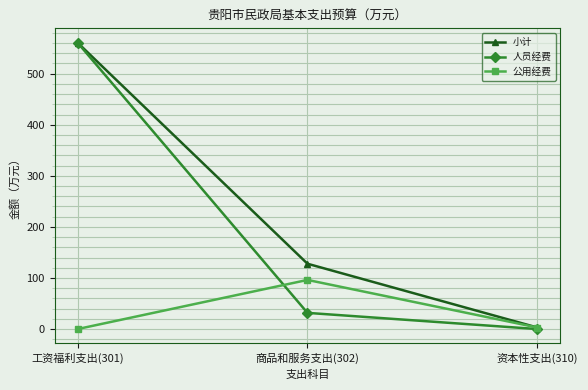

What is the difference between the highest and lowest values at 资本性支出(310)?

3.0